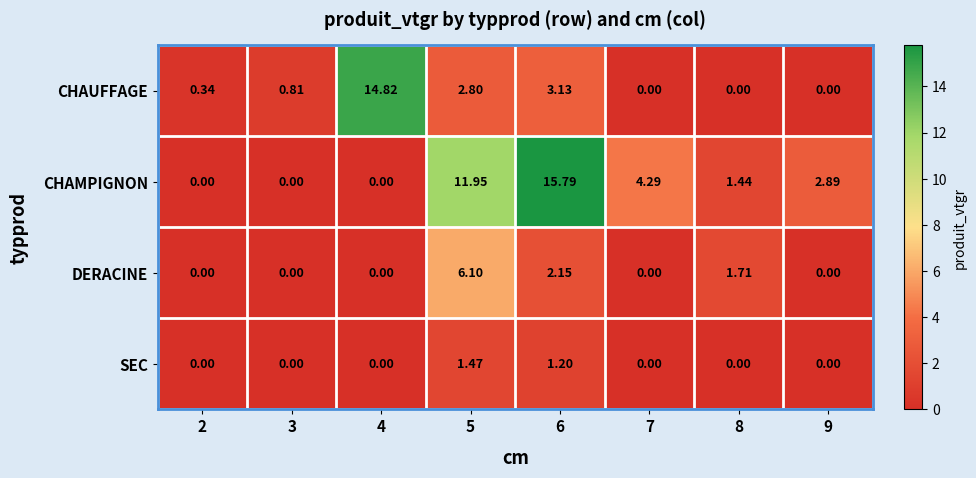

Rank the series by their average value, from highest to lowest.

CHAMPIGNON, CHAUFFAGE, DERACINE, SEC